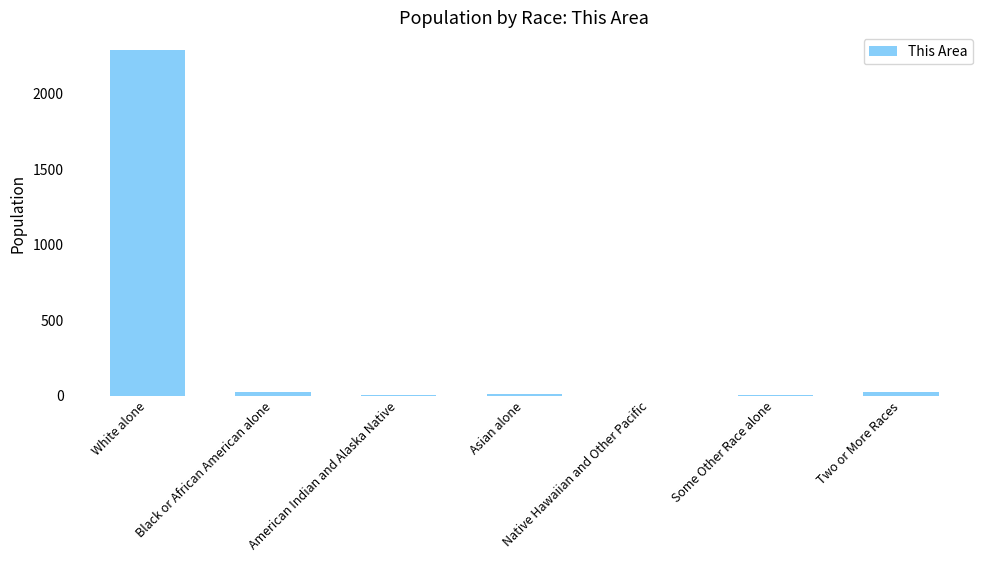

What is the change in value from Native Hawaiian and Other Pacific to Two or More Races?

+25